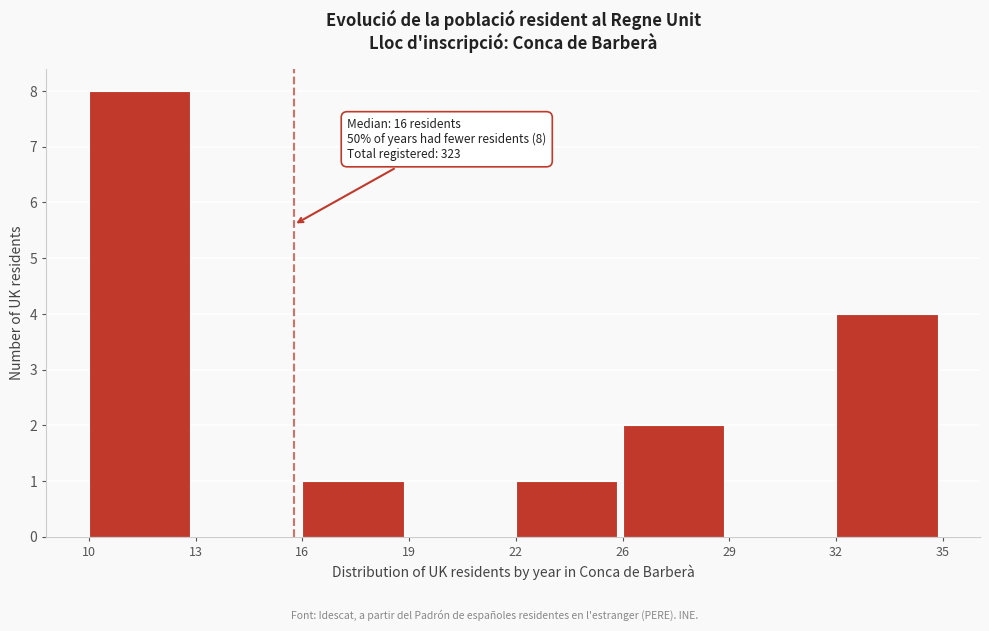

Reading left to right, what are all the values shown in this chart?

10=8	13=0	16=1	19=0	22=1	26=2	29=0	32=4